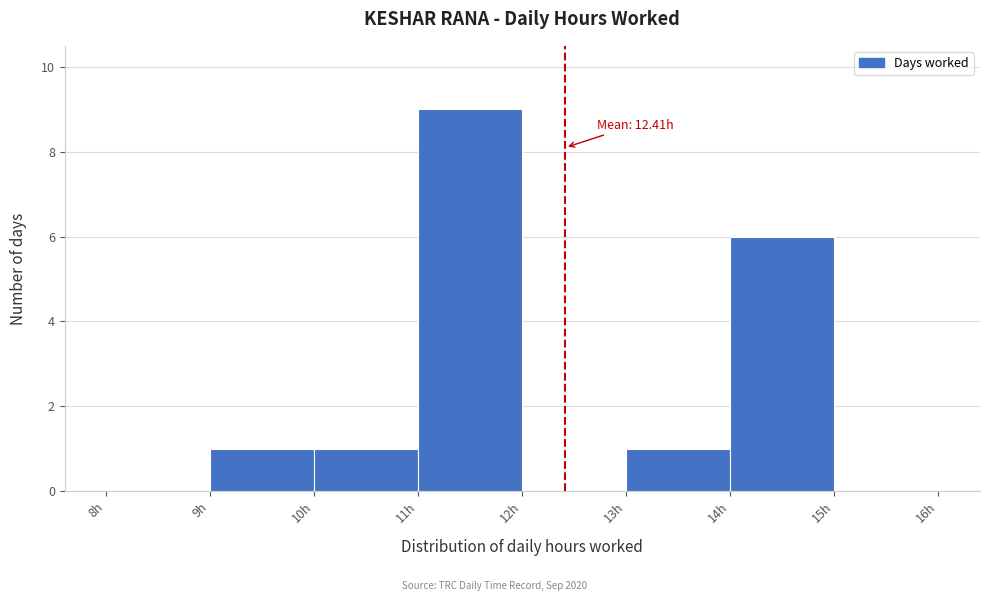

Over which range of the x-axis is the bar tallest?

11 to 12